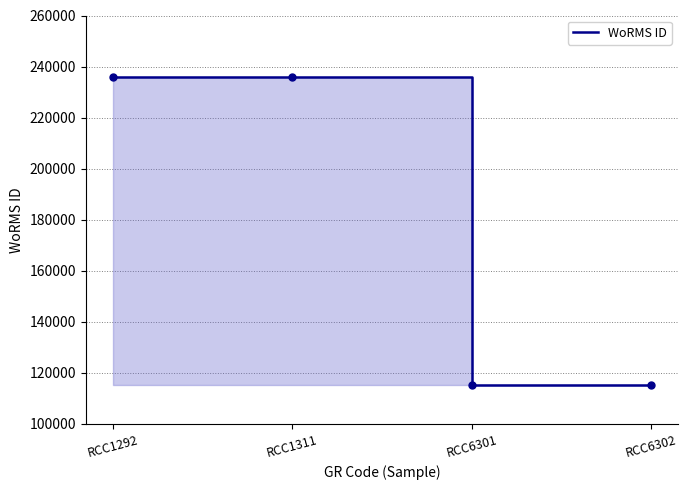

What is the approximate value at RCC6302?

115104